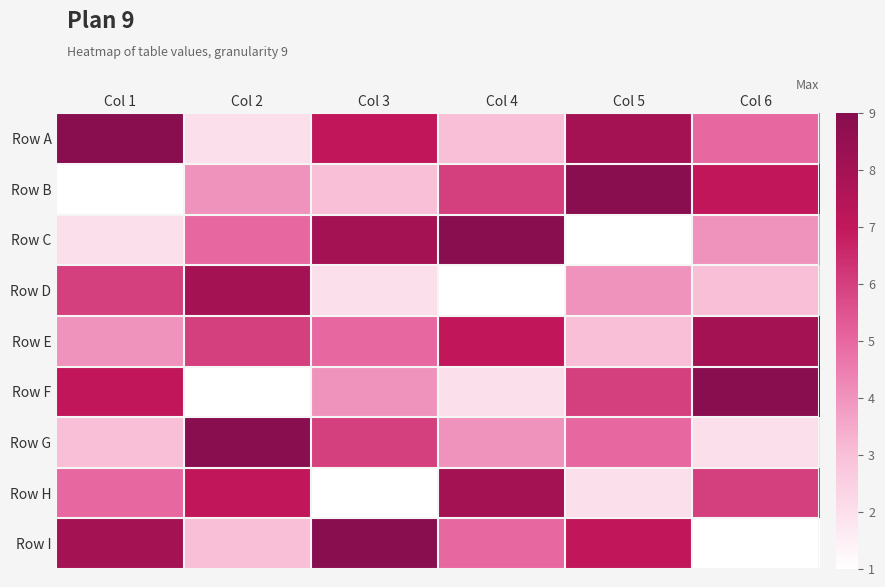

List the series in order of their peak value, highest first.

Row A, Row B, Row C, Row F, Row G, Row I, Row D, Row E, Row H